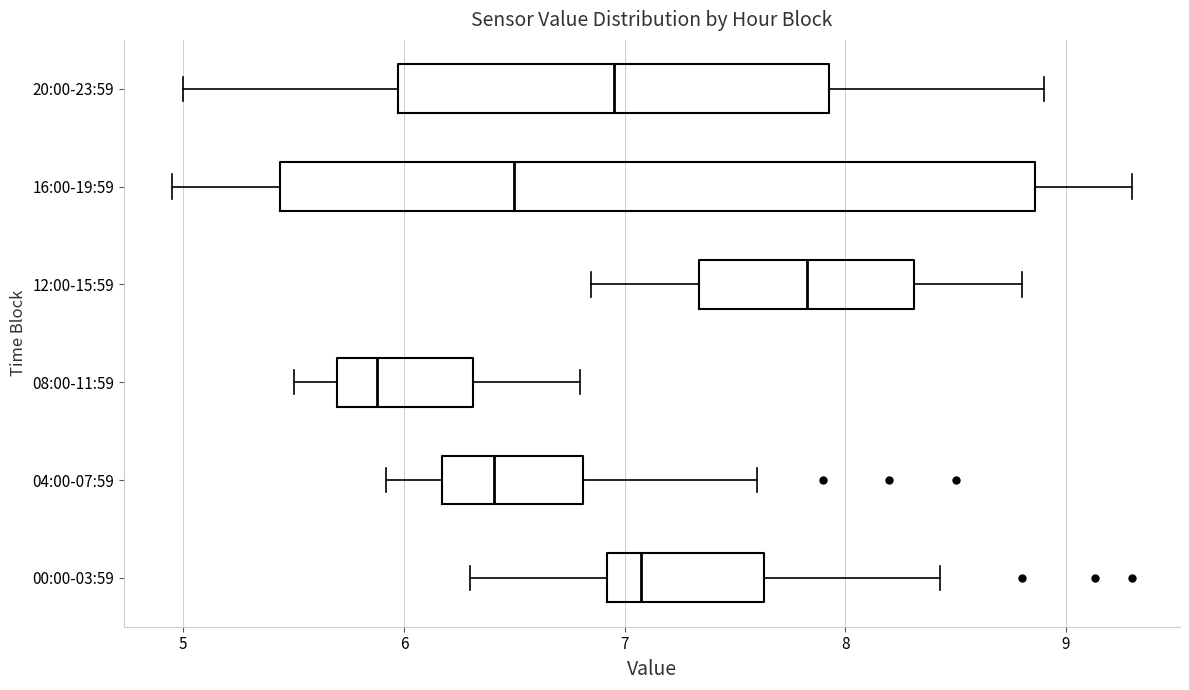

Reading bottom to top, transcribe this box plot: for each box, give where its median line is, the range the box spans, and where its two whiskers end, as read against the x-axis. The values are not printed on the chart, so give them approximately, as read against the axis.

00:00-03:59: median 7.1, box 6.9 to 7.6, whiskers 6.3 to 8.4
04:00-07:59: median 6.4, box 6.2 to 6.8, whiskers 5.9 to 7.6
08:00-11:59: median 5.9, box 5.7 to 6.3, whiskers 5.5 to 6.8
12:00-15:59: median 7.8, box 7.3 to 8.3, whiskers 6.9 to 8.8
16:00-19:59: median 6.5, box 5.4 to 8.9, whiskers 5.0 to 9.3
20:00-23:59: median 7.0, box 6.0 to 7.9, whiskers 5.0 to 8.9